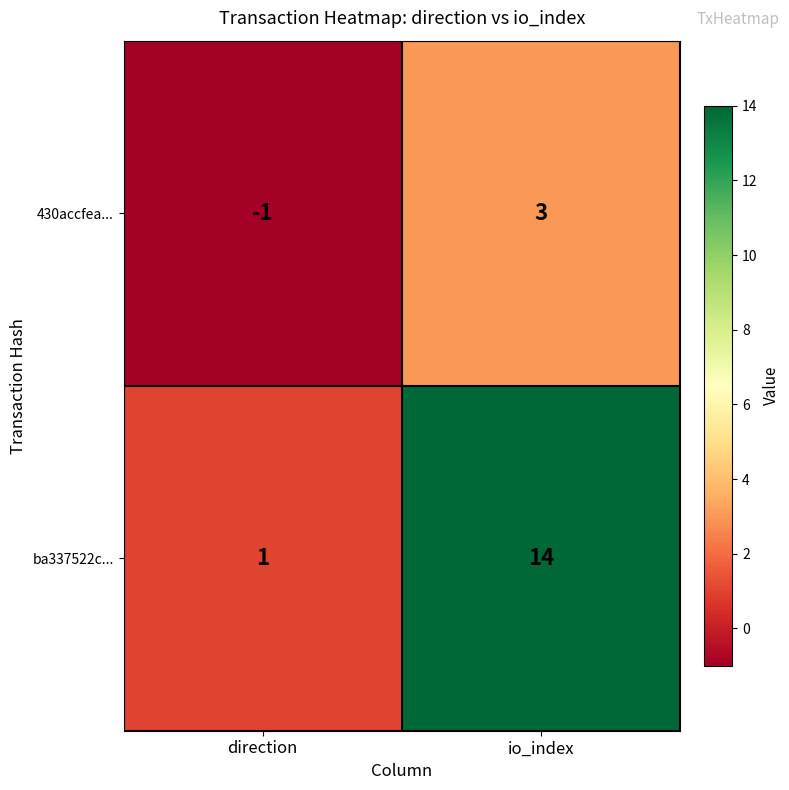

Which series has the widest spread of values?

ba337522c...